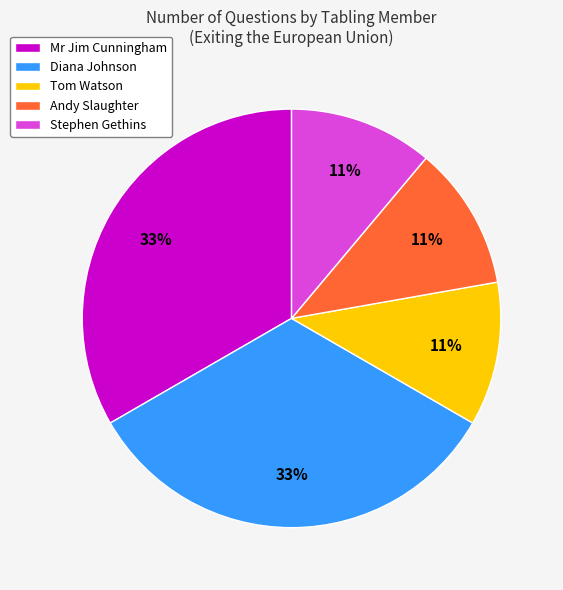

Approximately how many times larger is the value at Stephen Gethins compared to Andy Slaughter?

1.0